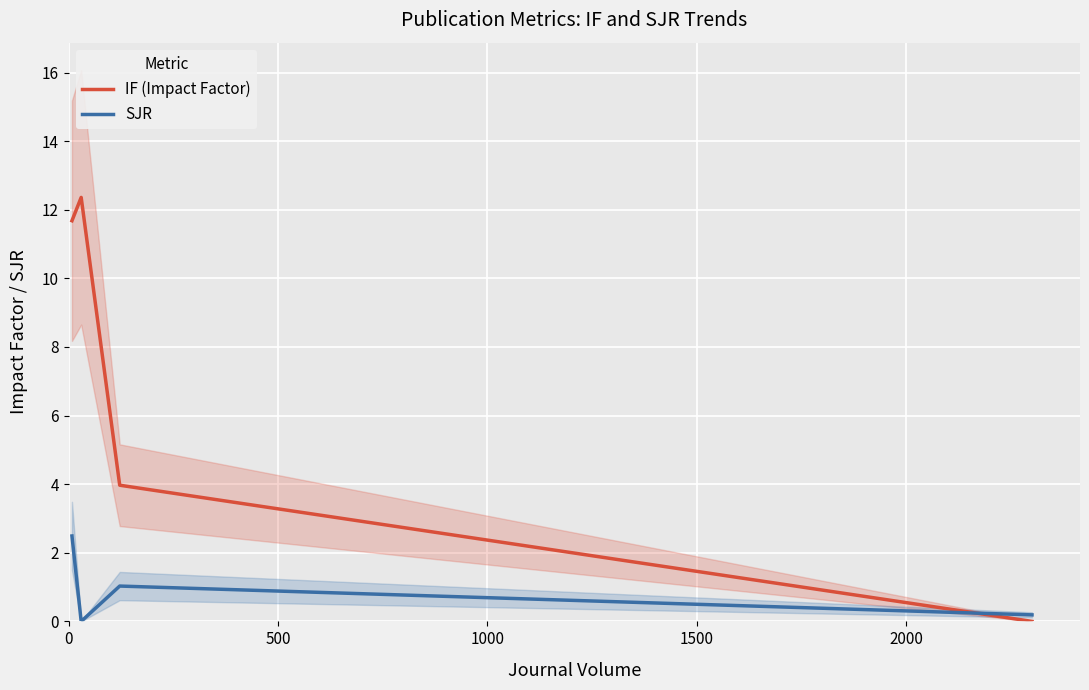

Read the IF (Impact Factor) value at 0.

11.7